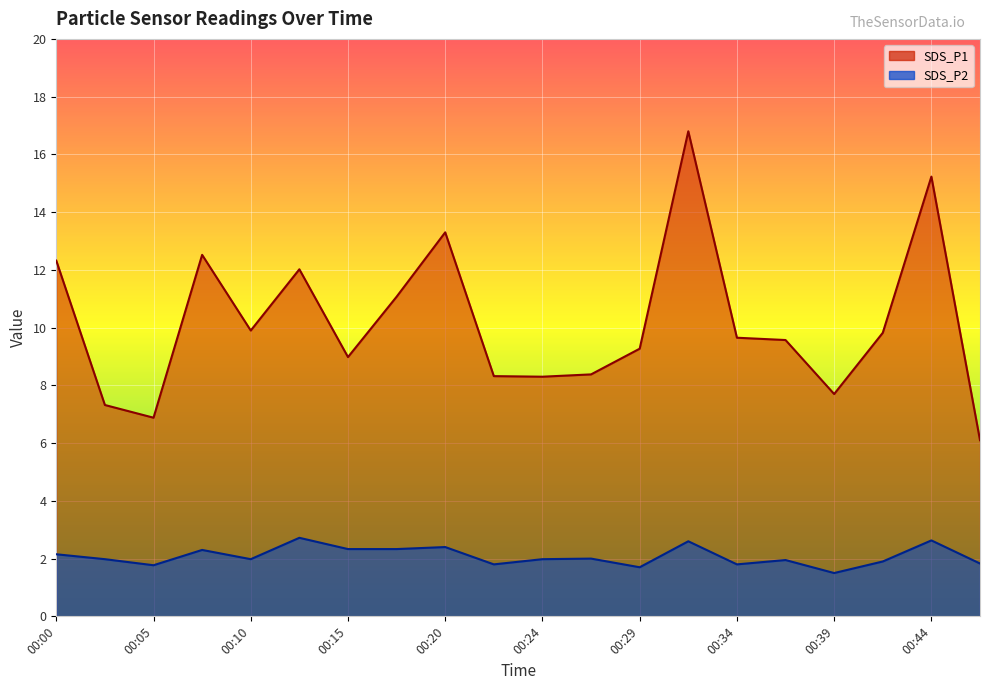

At which category is the sum across all series the highest?

00:32